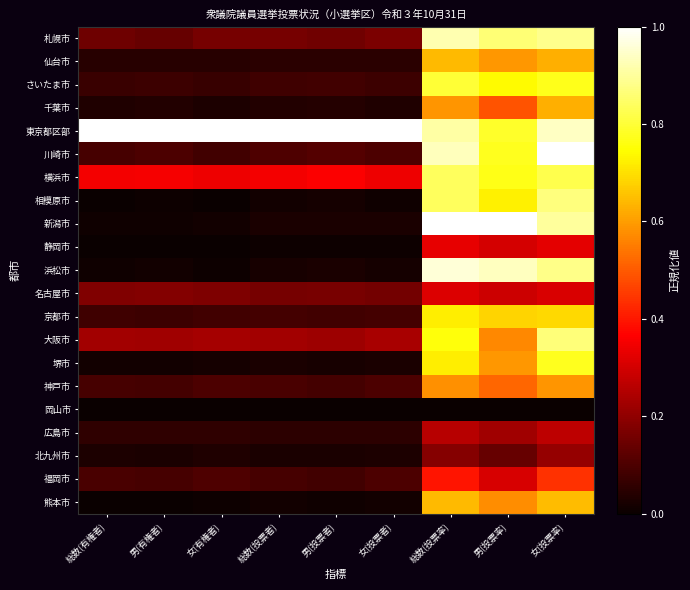

Which series has the largest range (max minus min)?

新潟市